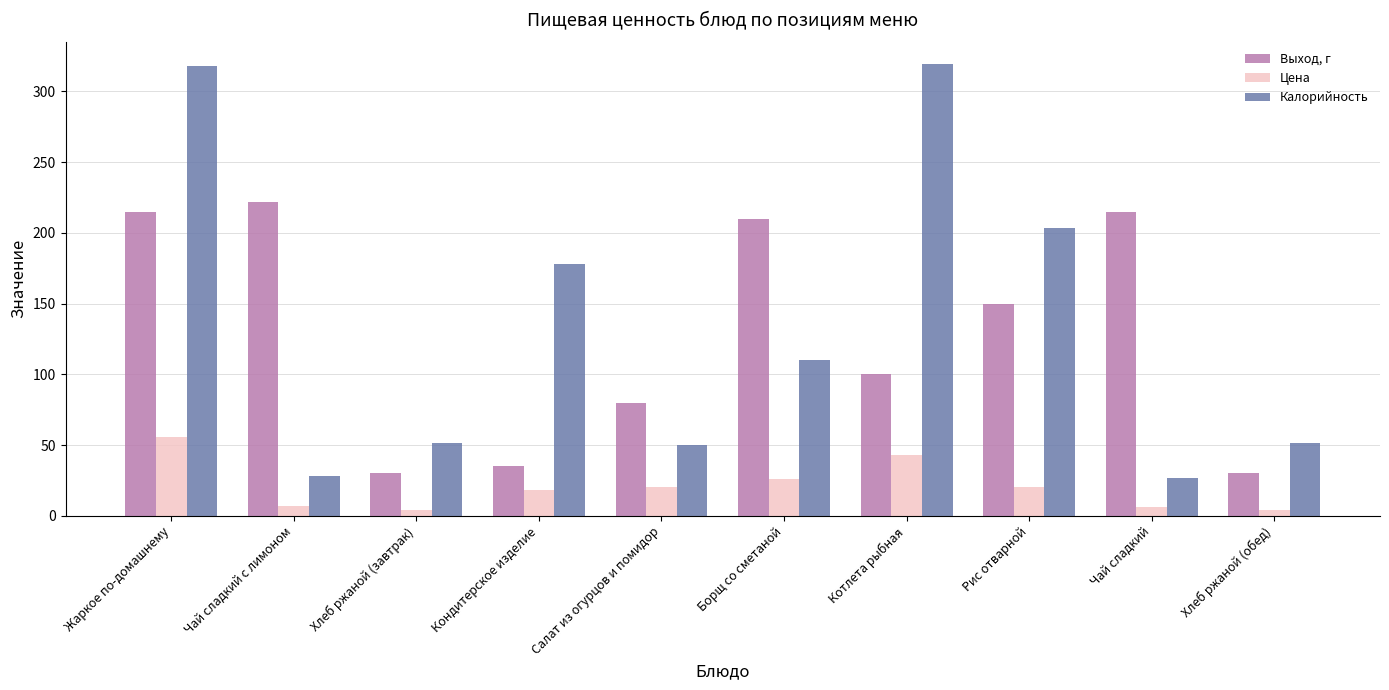

The value of Калорийность at Кондитерское изделие is 112.4. True or false?

False